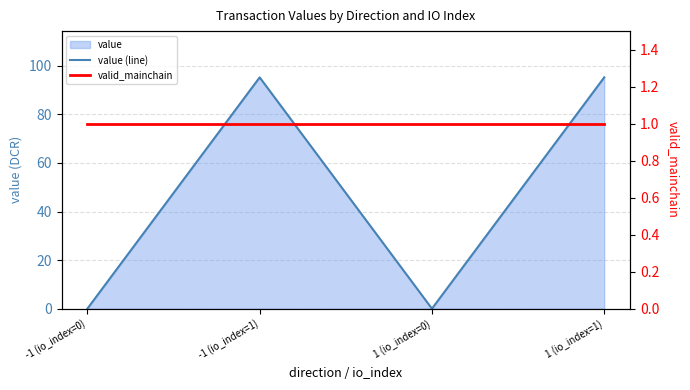

List the labels in order of value (line) value, smallest first.

-1 (io_index=0), 1 (io_index=0), -1 (io_index=1), 1 (io_index=1)